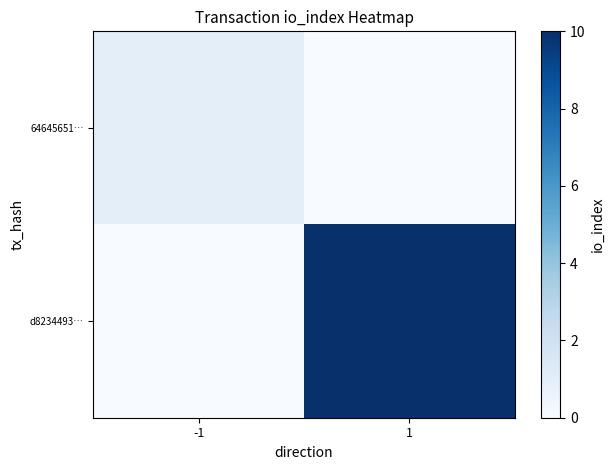

Which label corresponds to the smallest value in the chart?

1